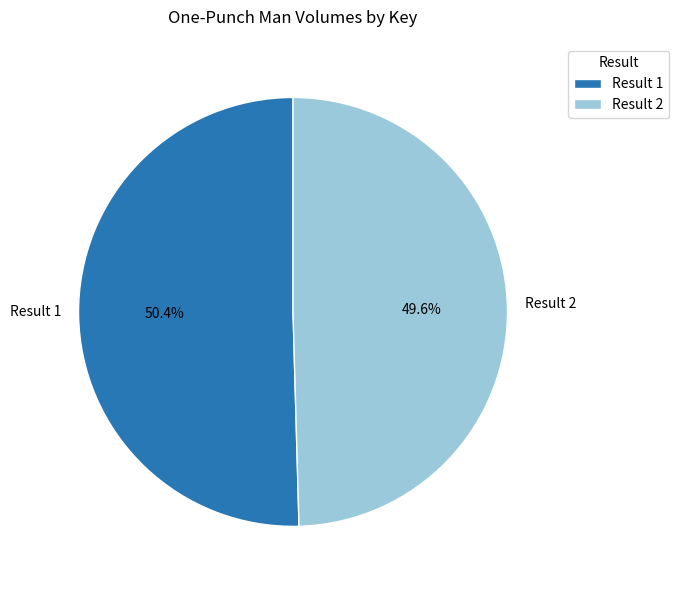

To the nearest percent, what is the difference between the largest and smallest slice percentages?

1%